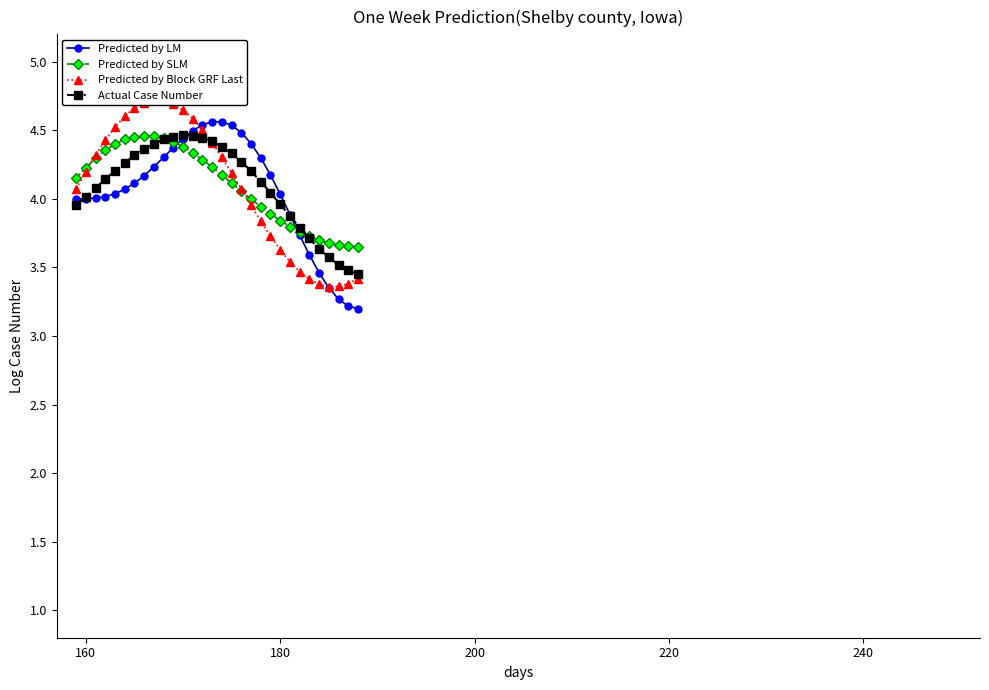

True or false: Predicted by LM has more than 0 interior local peaks.

True